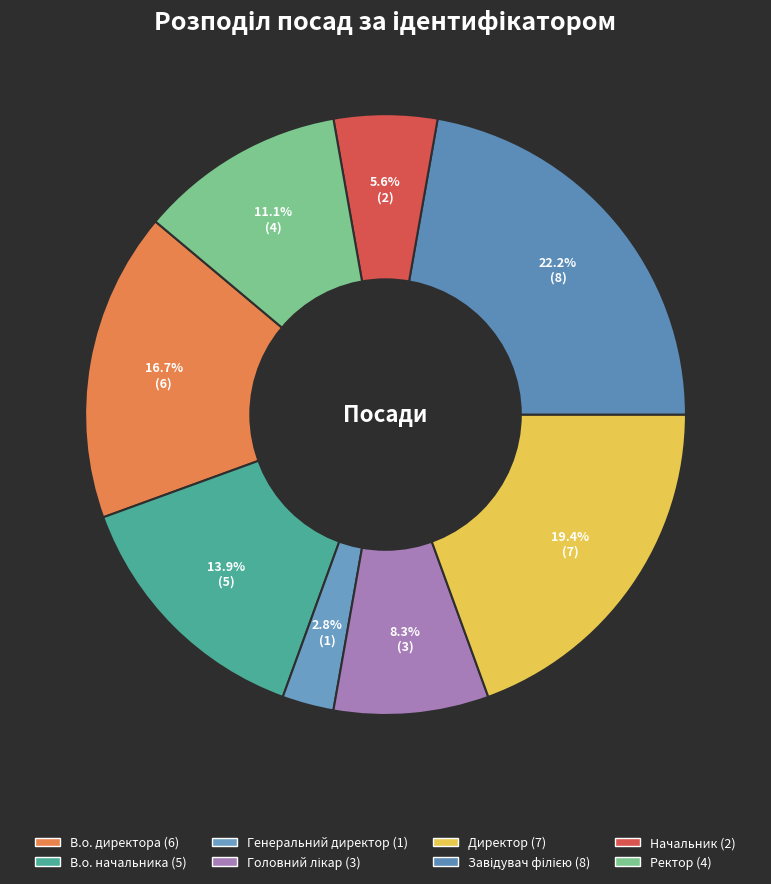

Between Ректор and Начальник, which is larger?

Ректор